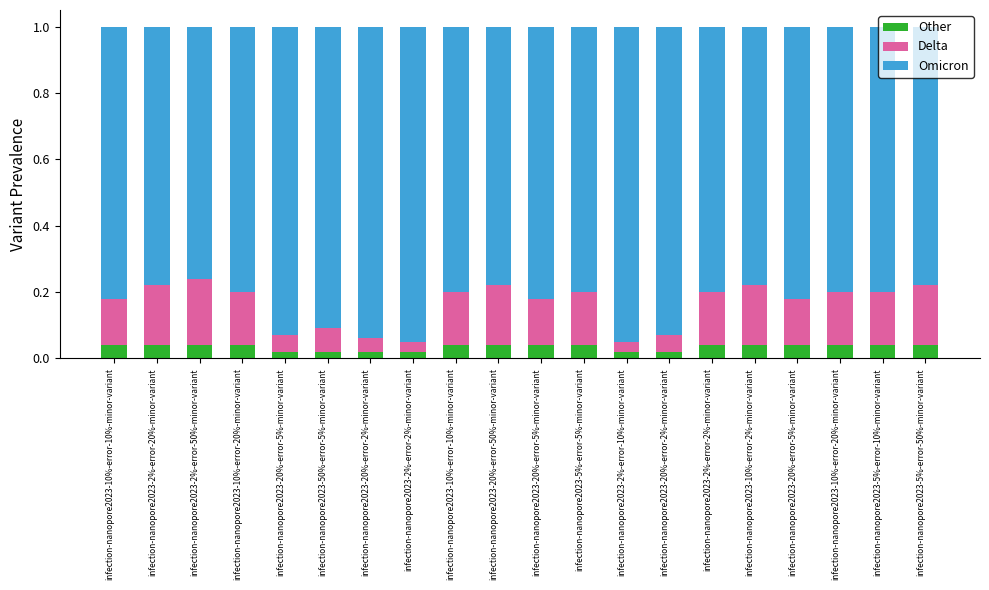

At which category is the sum across all series the highest?

infection-nanopore2023-10%-error-10%-minor-variant